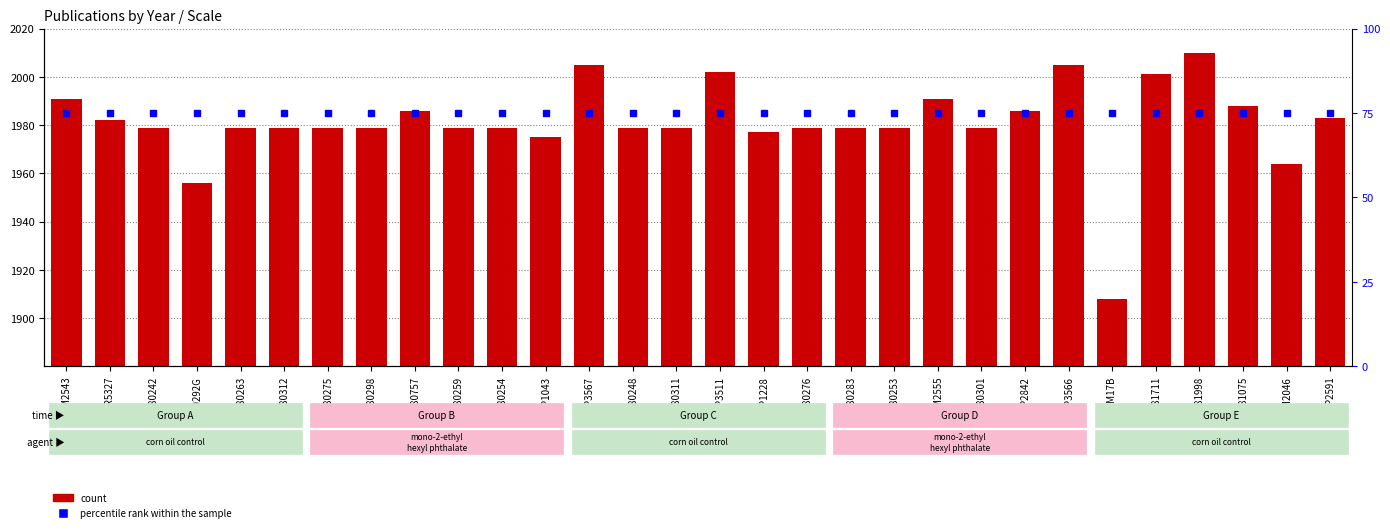

What is the value of the 20th bar from the left?

1979